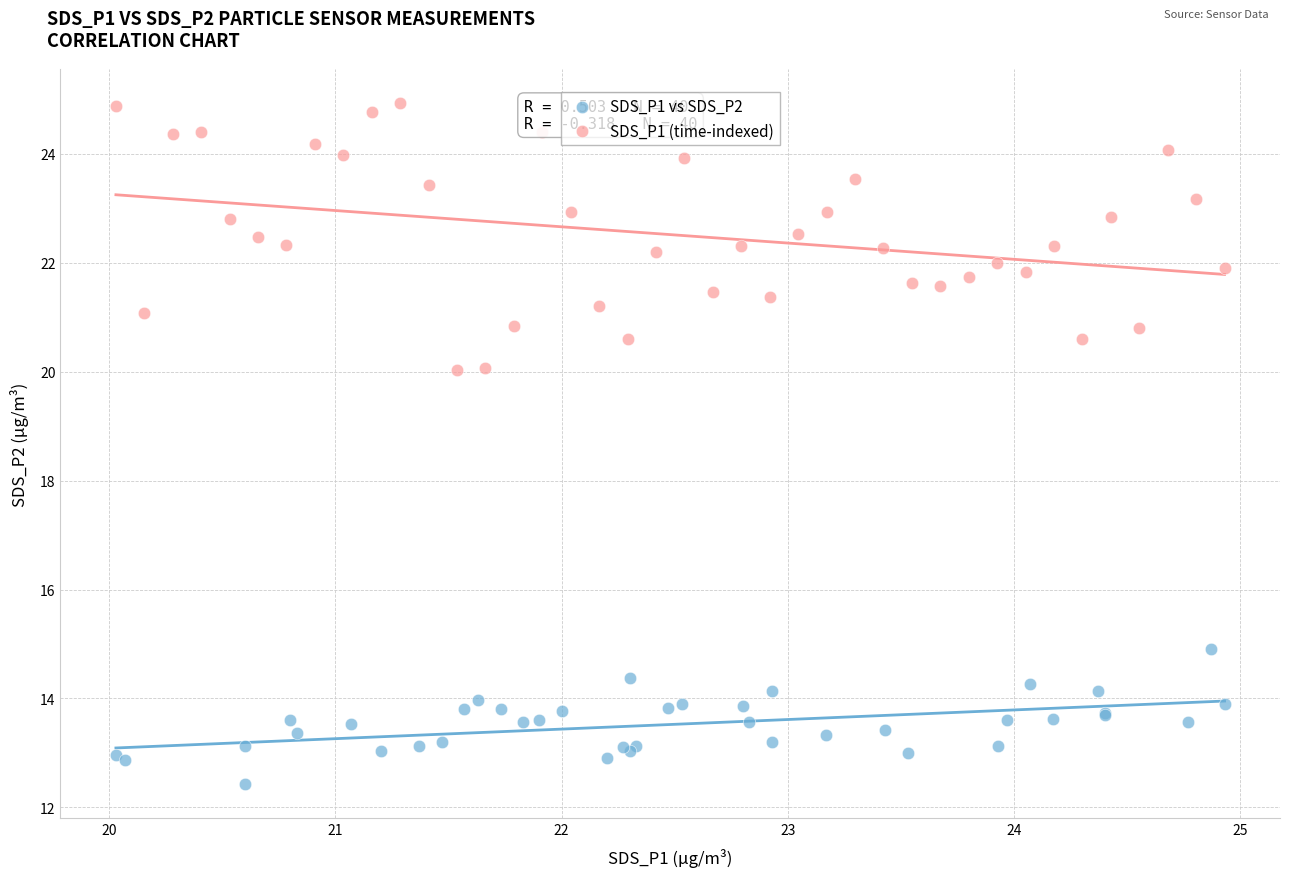

Which series has the widest spread of Y values?

SDS_P1 (time-indexed)